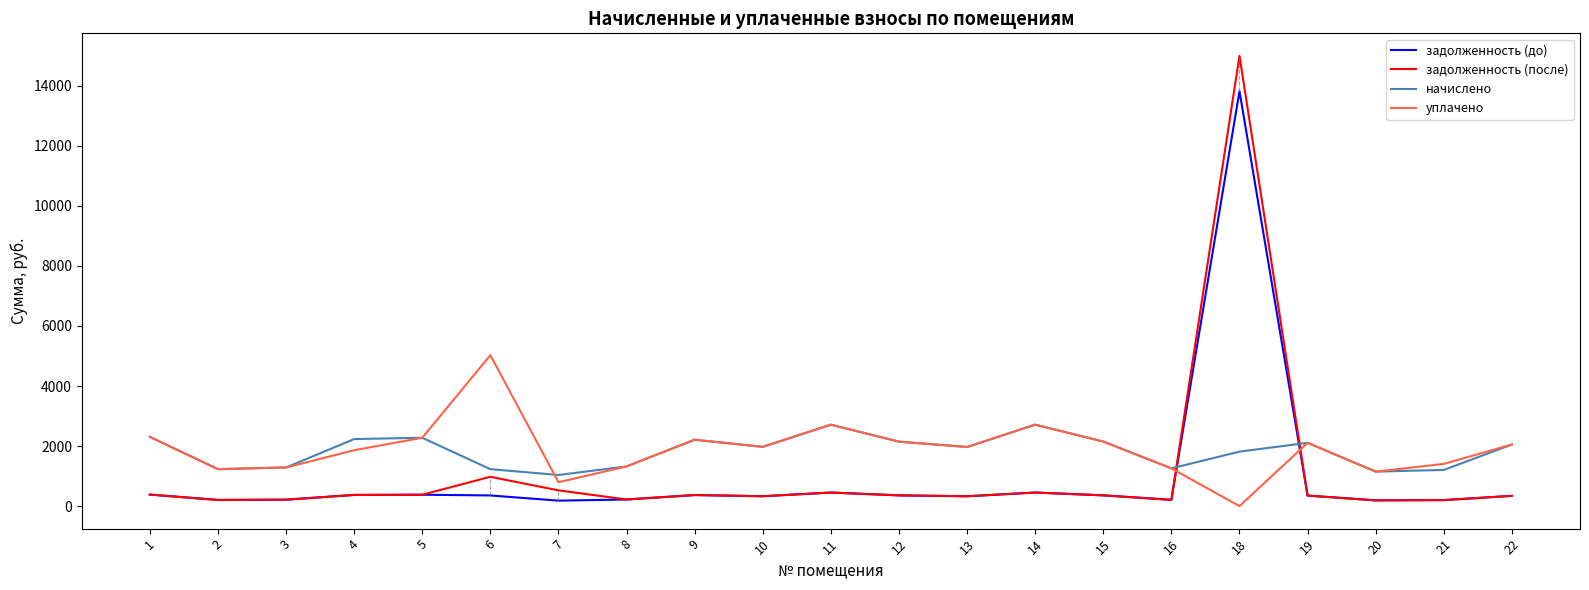

What is the difference between the highest and lowest values at 8?

1101.6